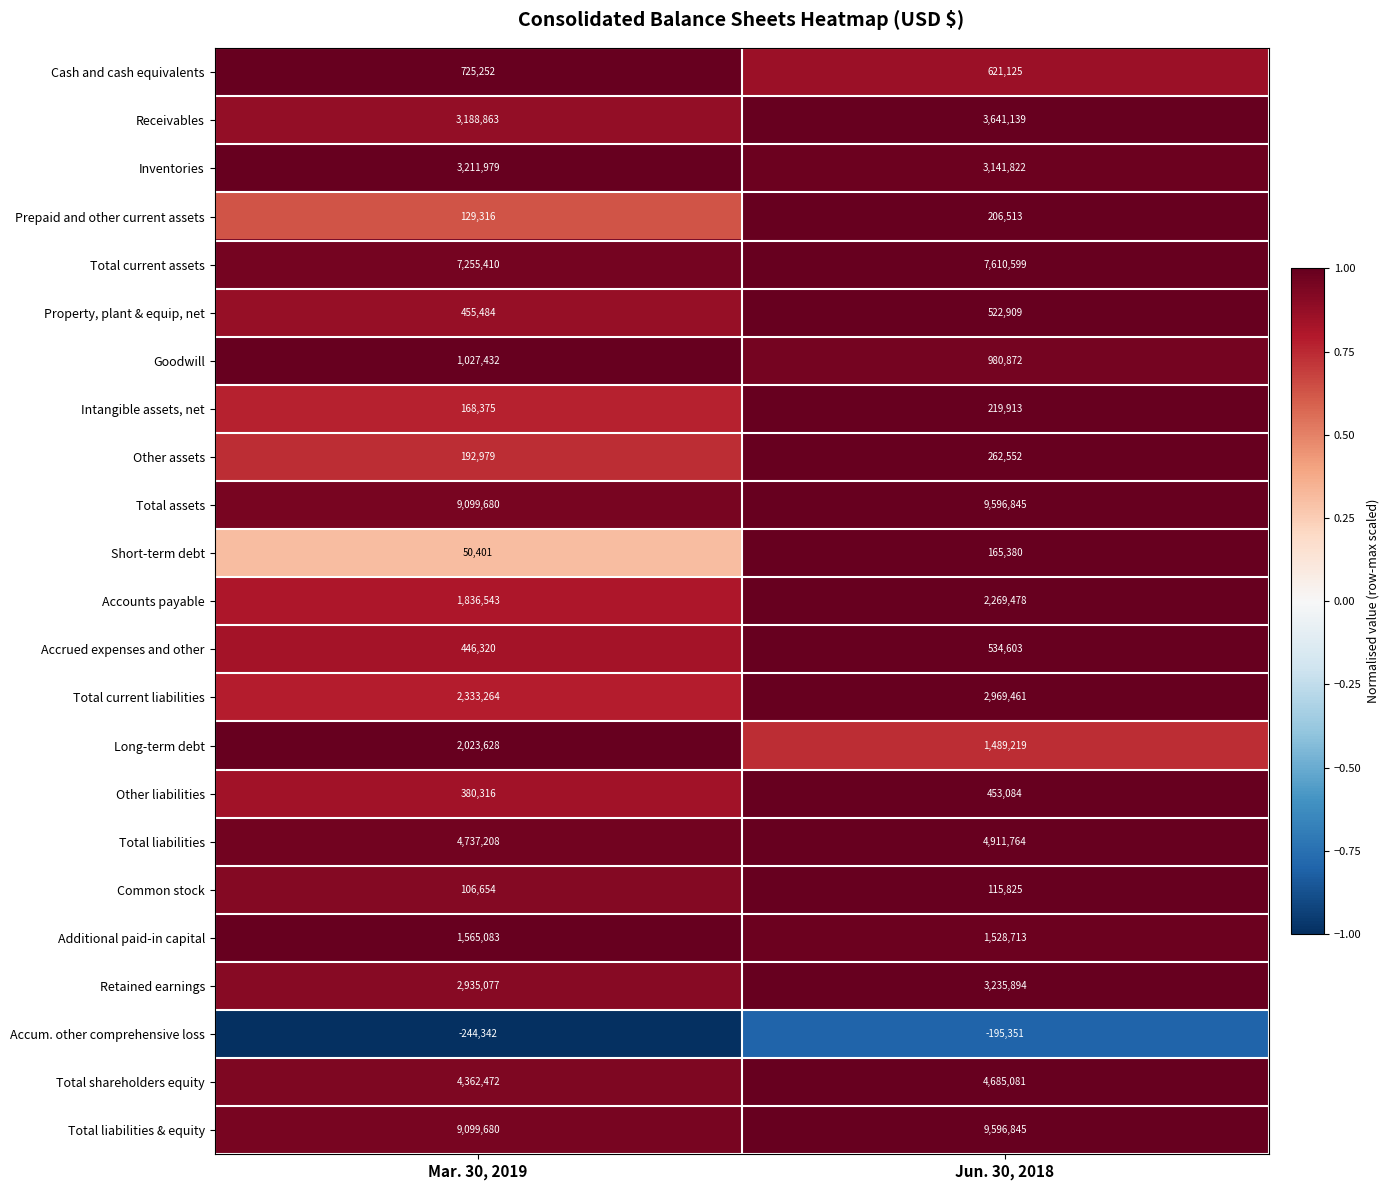

What is the smallest value displayed?

-244342